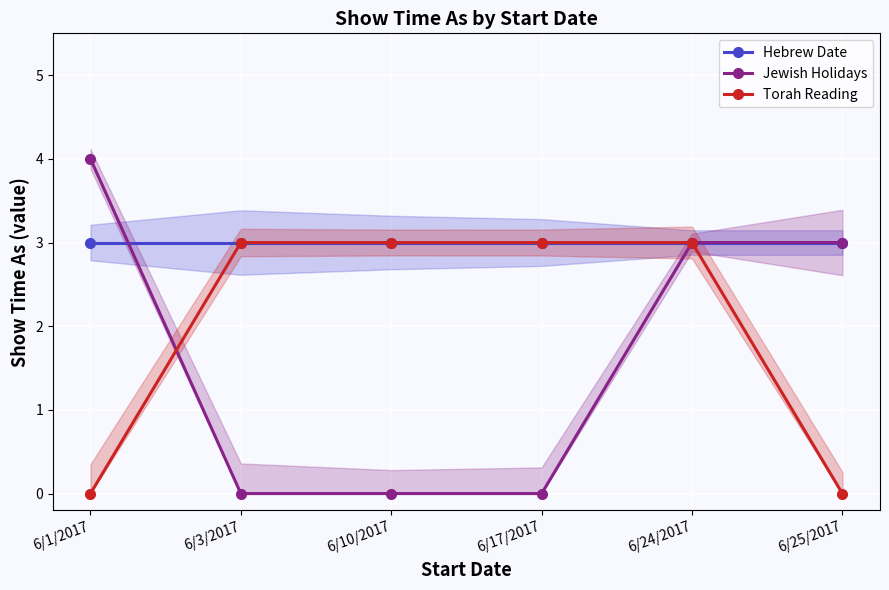

What is the total value across all series at 6/3/2017?

6